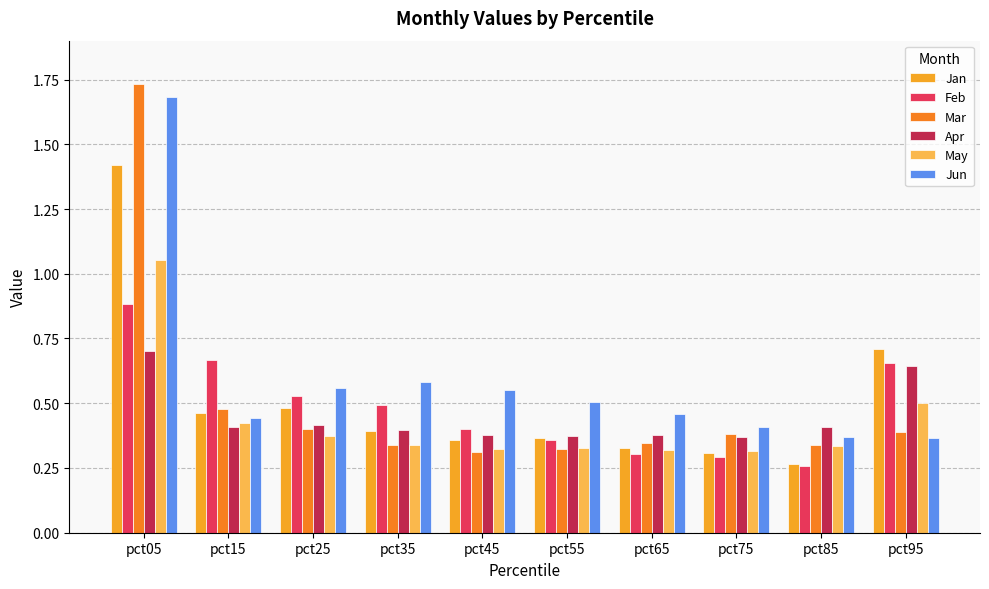

What is the highest value of the Mar series?

1.7